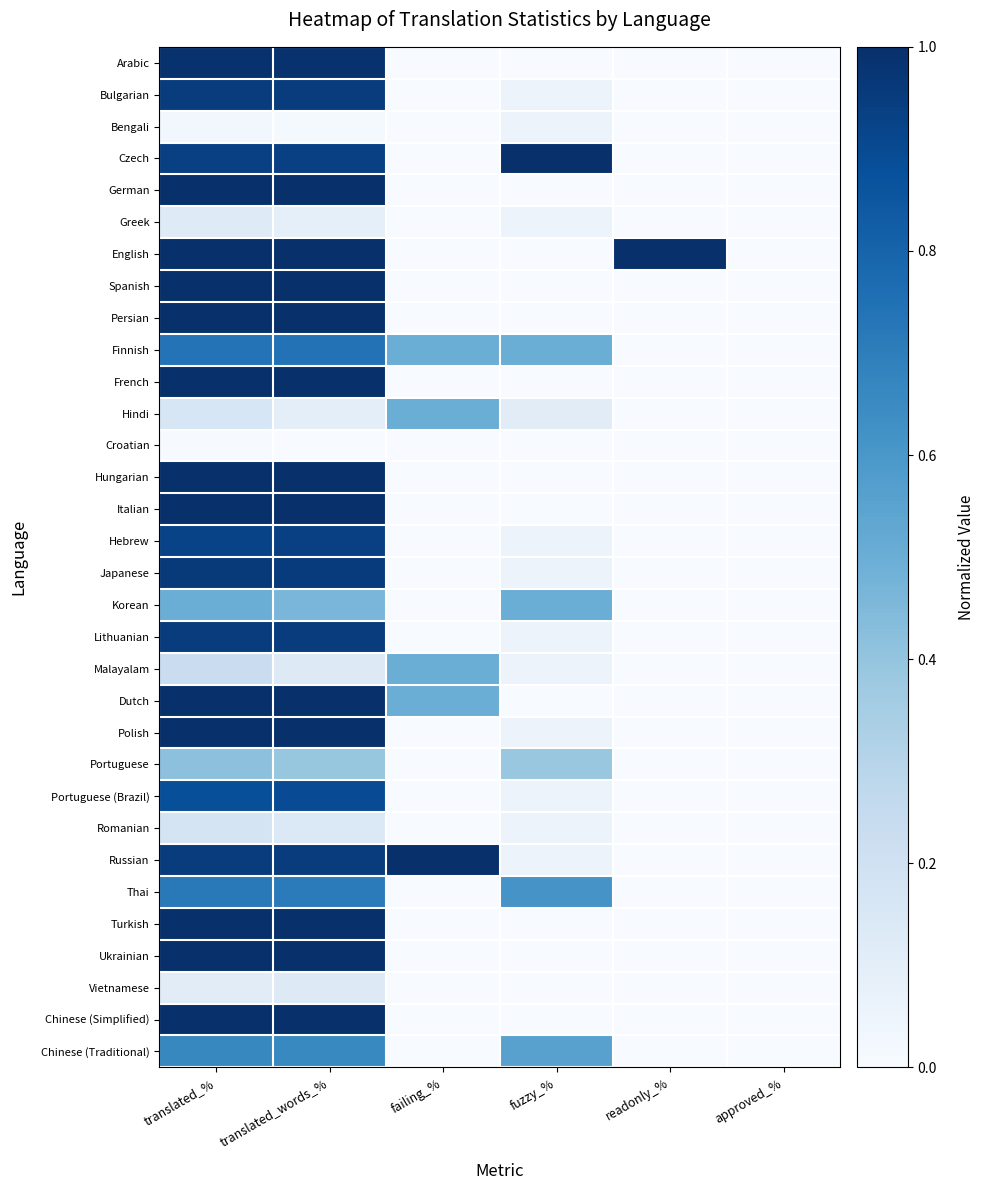

What is the total value across all series at fuzzy_%?

4.3